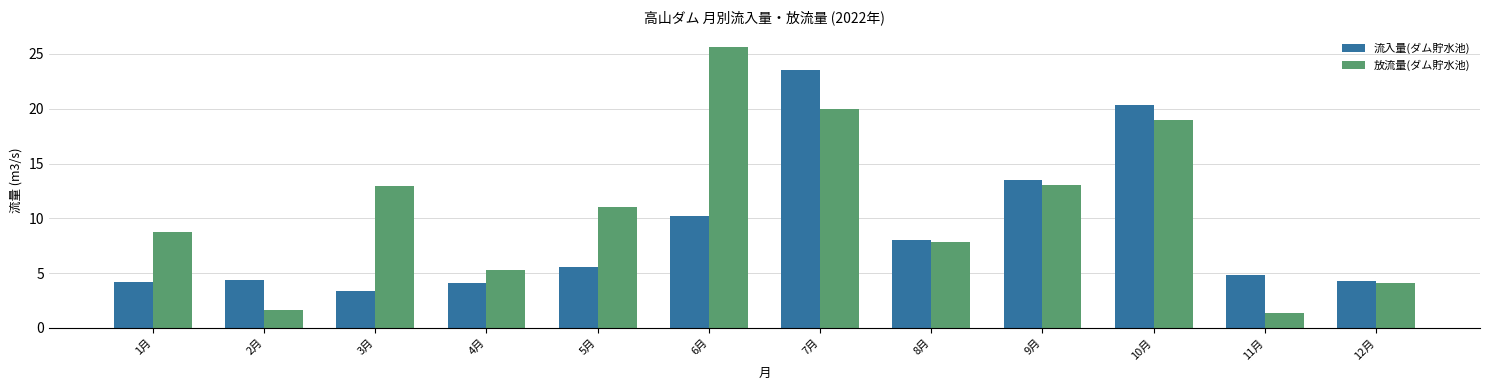

At which label does 流入量(ダム貯水池) first exceed 5?

5月